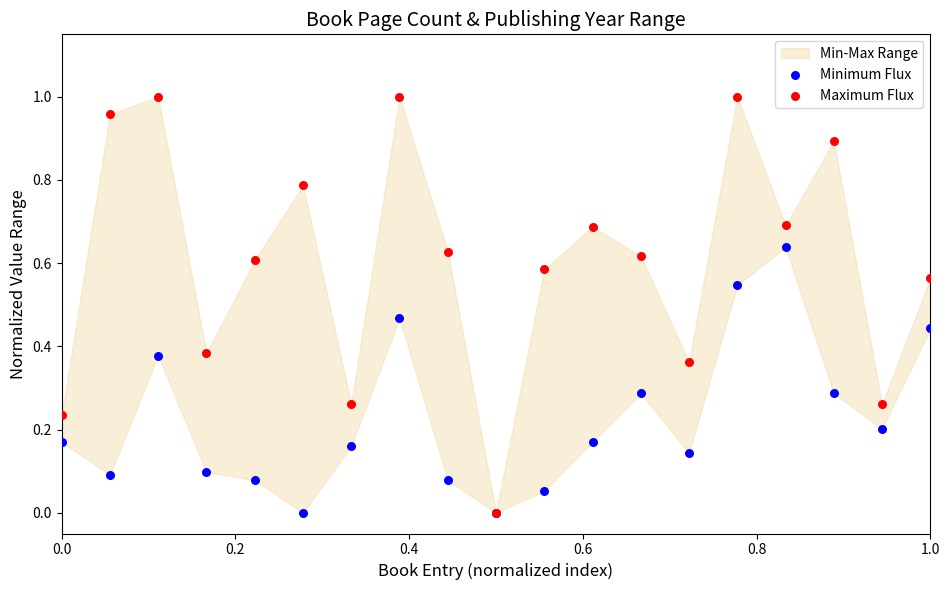

Which series has the widest spread of Y values?

Maximum Flux